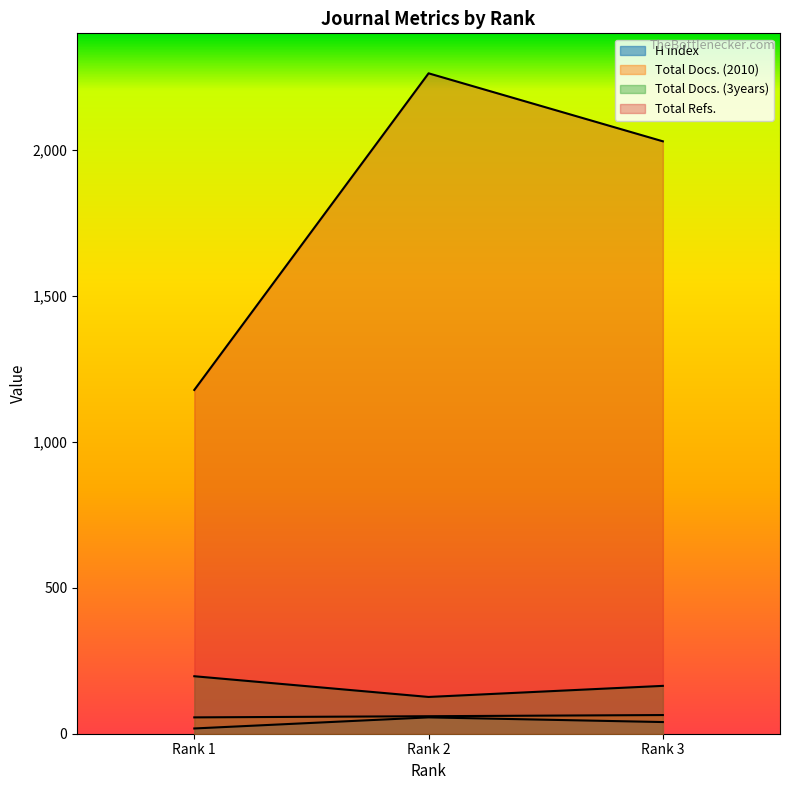

What is the lowest value of the Total Docs. (3years) series?

126